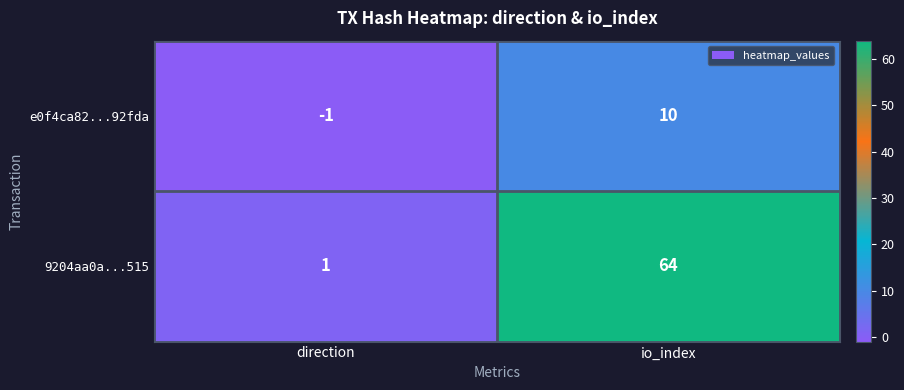

Which category has the lowest value in the 9204aa0a...515 series?

direction